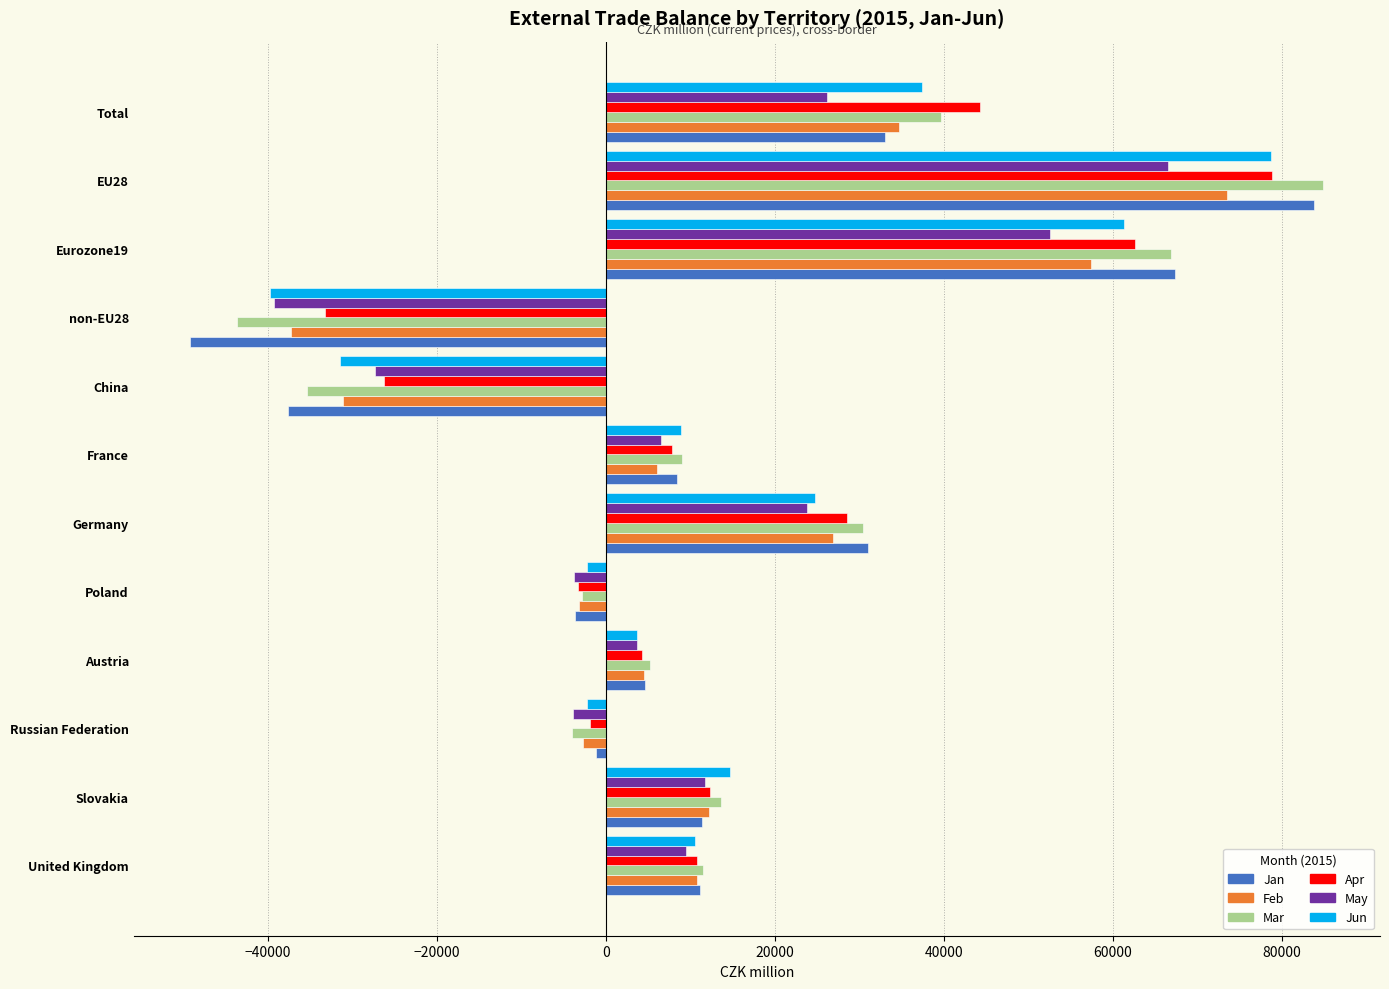

What is the difference between the maximum and minimum values in the Mar series?

128556